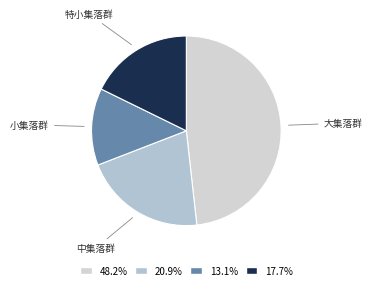

Count the number of slices in the pie.

4